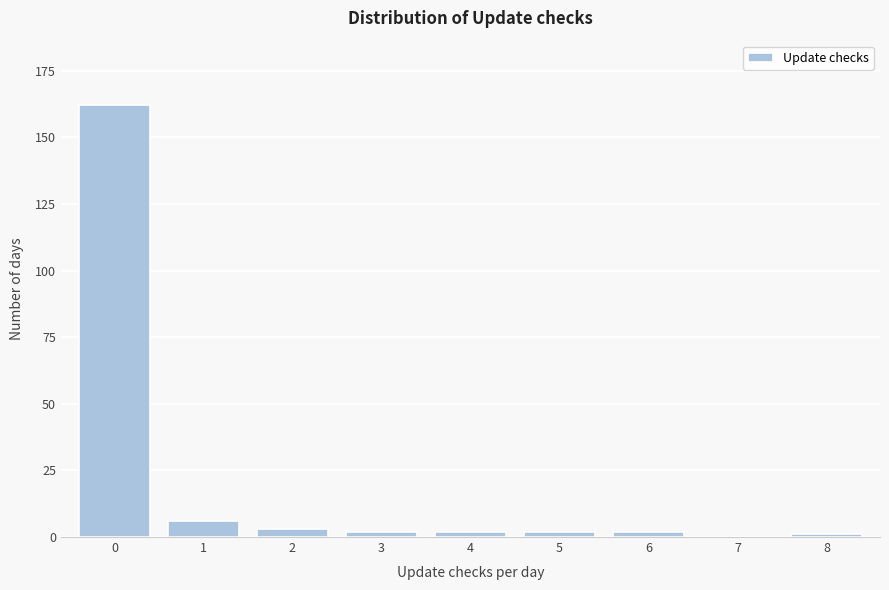

Reading right to left, what are all the values shown in this chart?

8=1	7=0	6=2	5=2	4=2	3=2	2=3	1=6	0=162